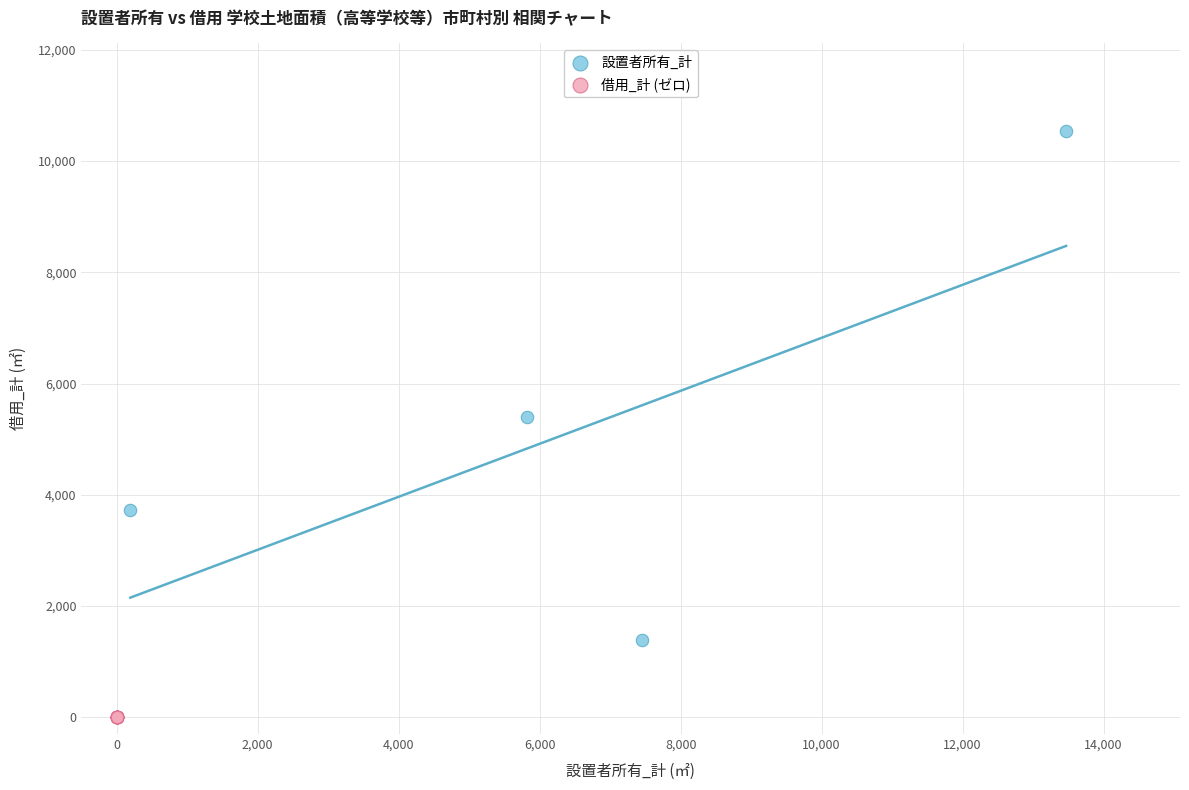

Which series reaches the minimum Y coordinate?

借用_計 (ゼロ)